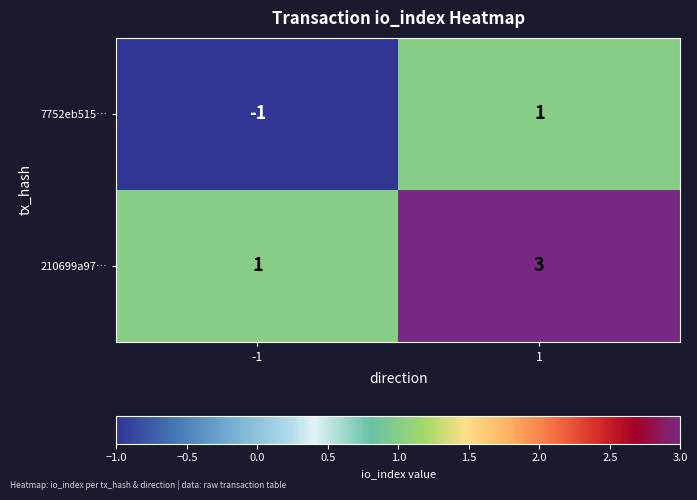

What is the smallest value displayed?

-1